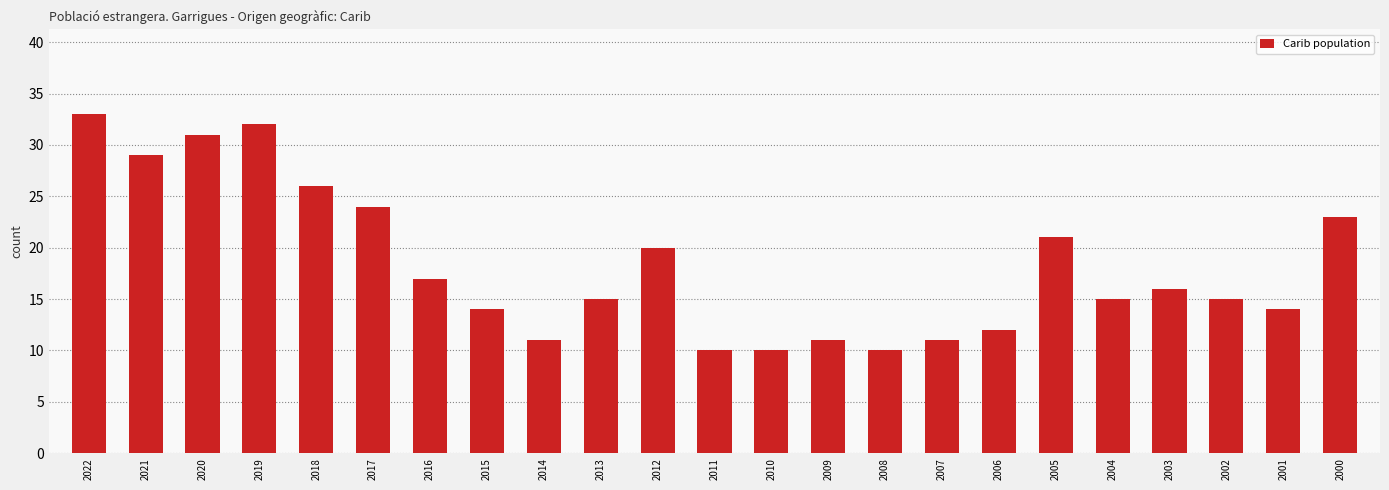

What is the value of the 13th bar from the left?

10